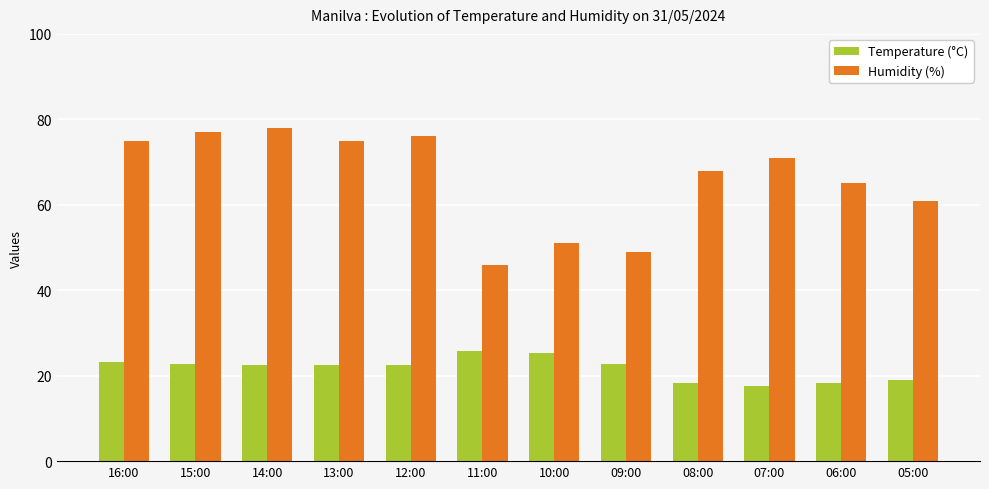

What is the spread (max minus min) of values at 07:00?

53.3